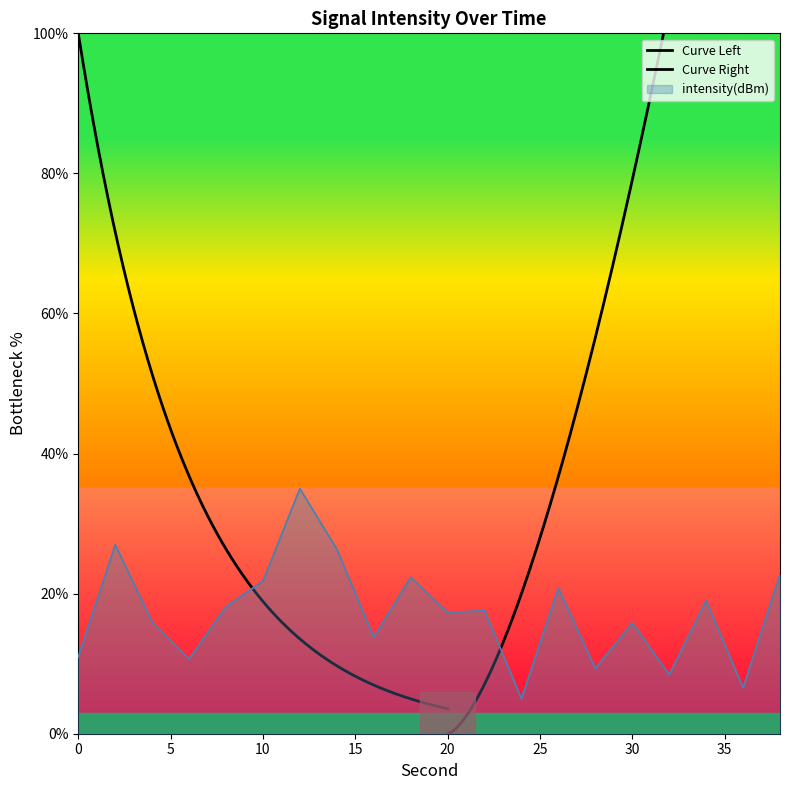

What is the value of the 20th point from the left?

22.7